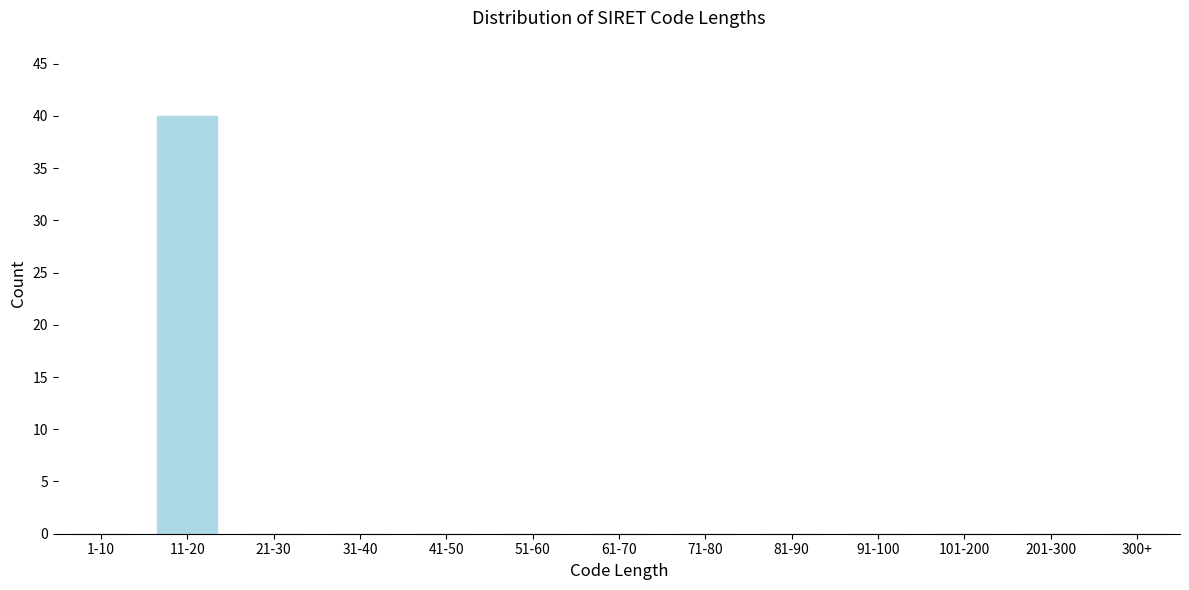

Reading left to right, what are all the values shown in this chart?

1-10=0	11-20=40	21-30=0	31-40=0	41-50=0	51-60=0	61-70=0	71-80=0	81-90=0	91-100=0	101-200=0	201-300=0	300+=0